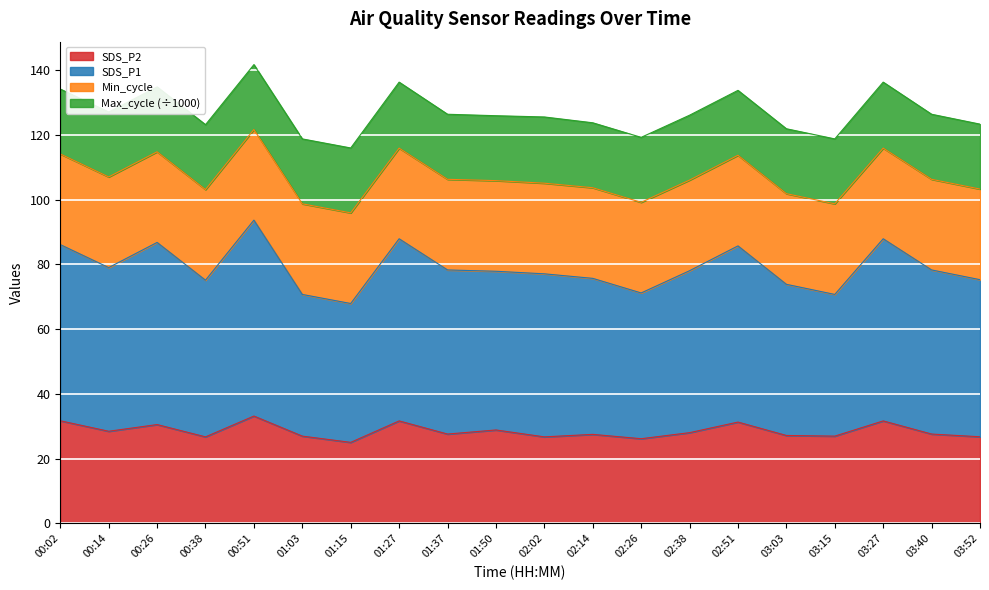

At which label is SDS_P2 closest to 29?

01:50